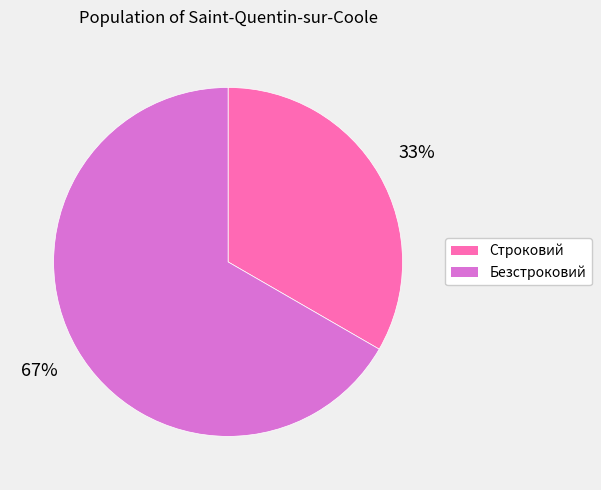

To the nearest percent, what percentage of the pie is Безстроковий?

67%